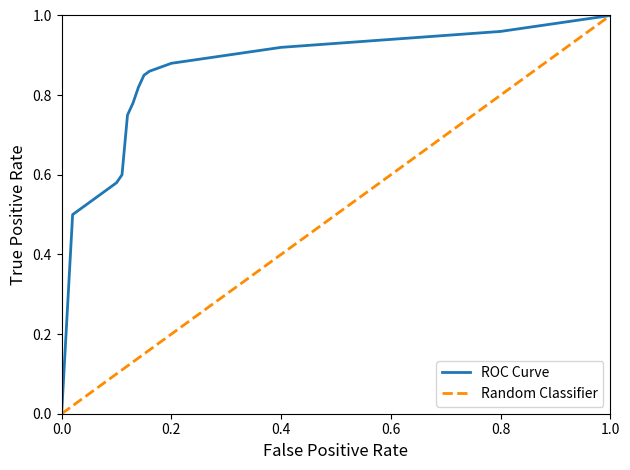

True or false: Random Classifier and ROC Curve intersect in this chart.

False